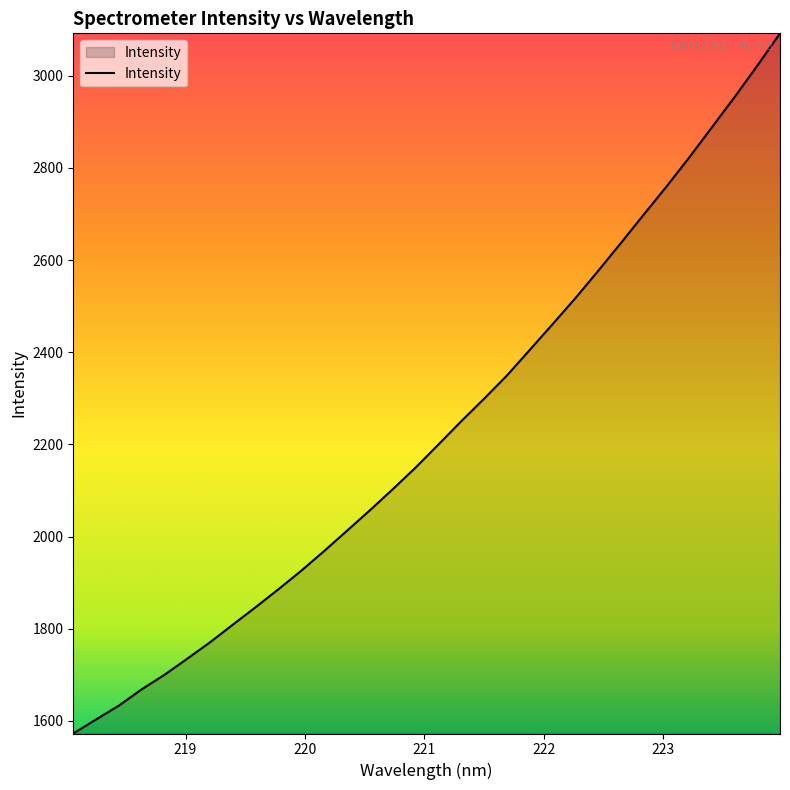

What is the difference between the maximum and minimum values?

1519.2